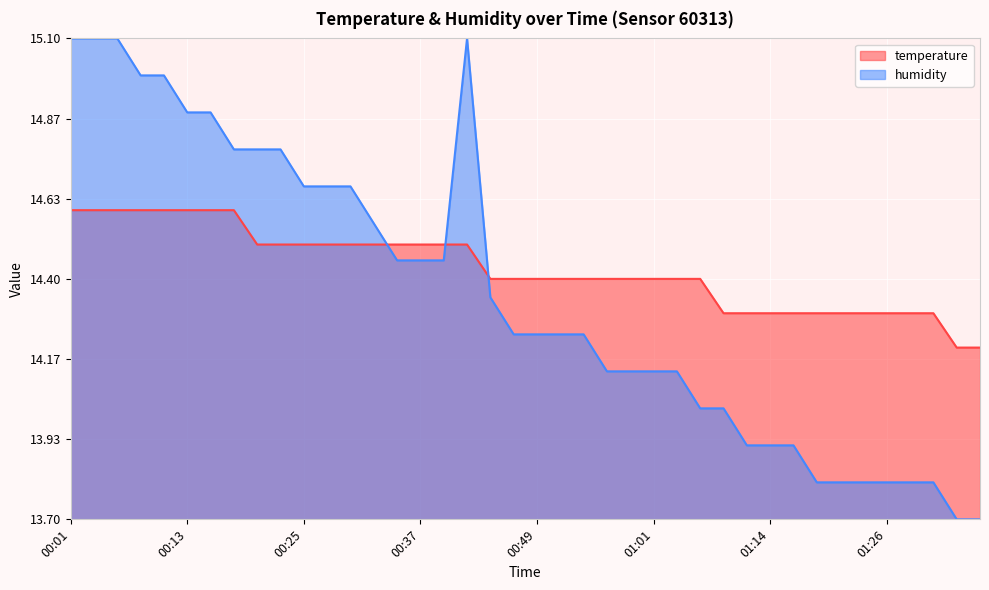

Rank the series by their average value, from lowest to highest.

humidity, temperature